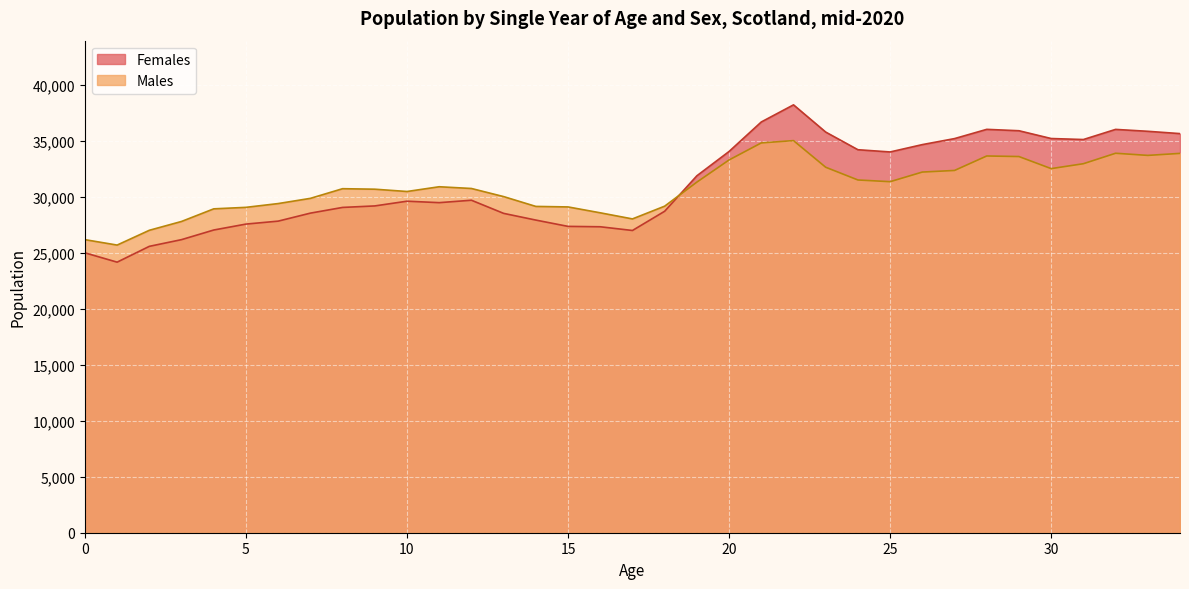

At which category does Females reach its first local valley?

1